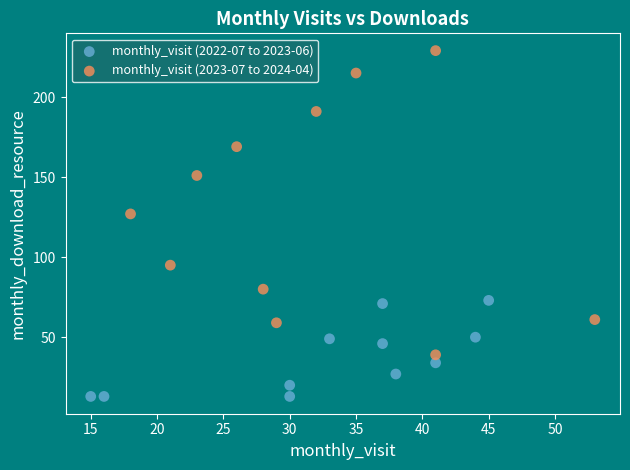

Which series has the largest Y range (max minus min)?

monthly_visit (2023-07 to 2024-04)